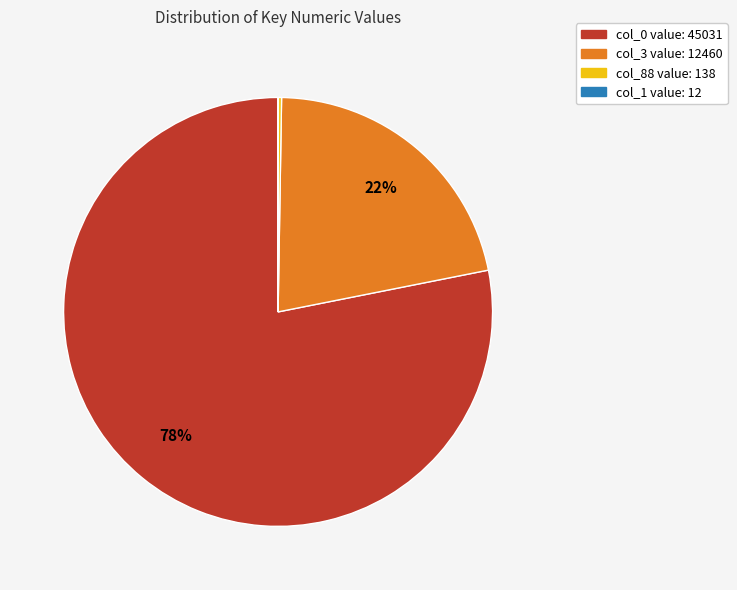

To the nearest percent, what is the difference between the largest and smallest slice percentages?

78%